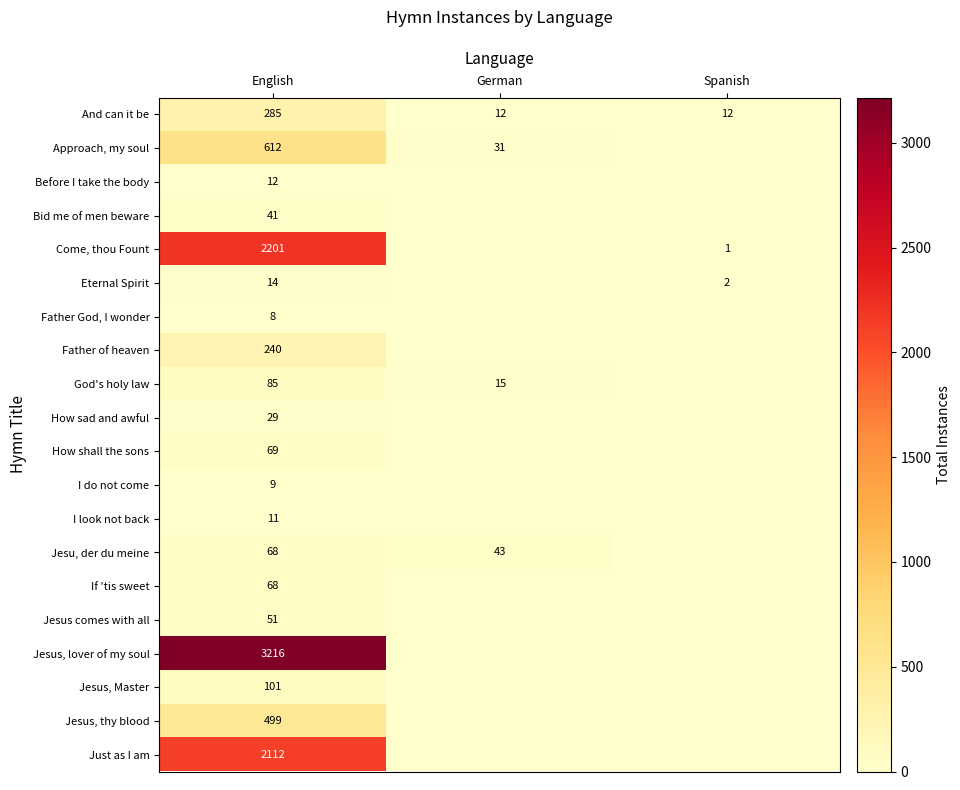

True or false: And can it be has a value of 285 at English.

True